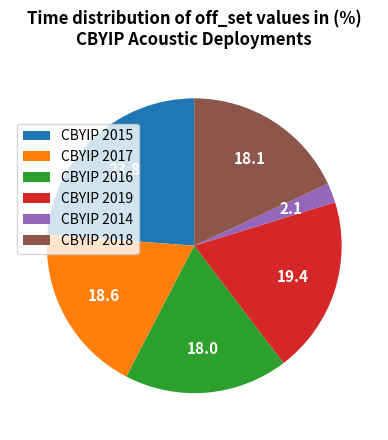

The CBYIP 2019 slice represents 32% of the pie. True or false?

False